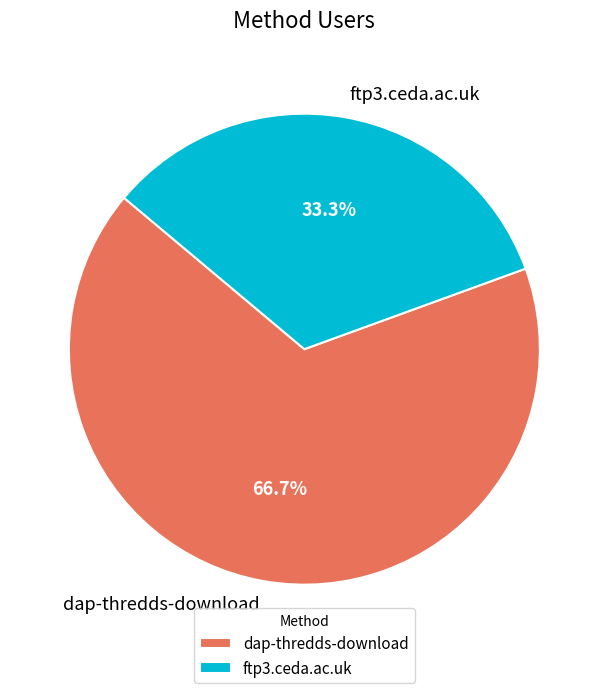

To the nearest percent, what is the difference between the largest and smallest slice percentages?

33%